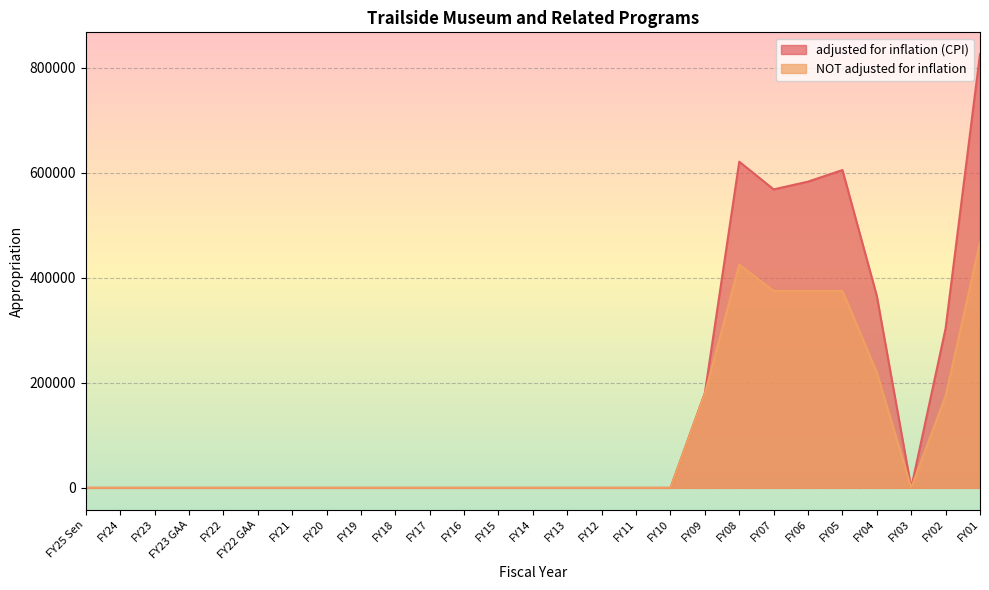

What is the label of the 14th point from the right?

FY14